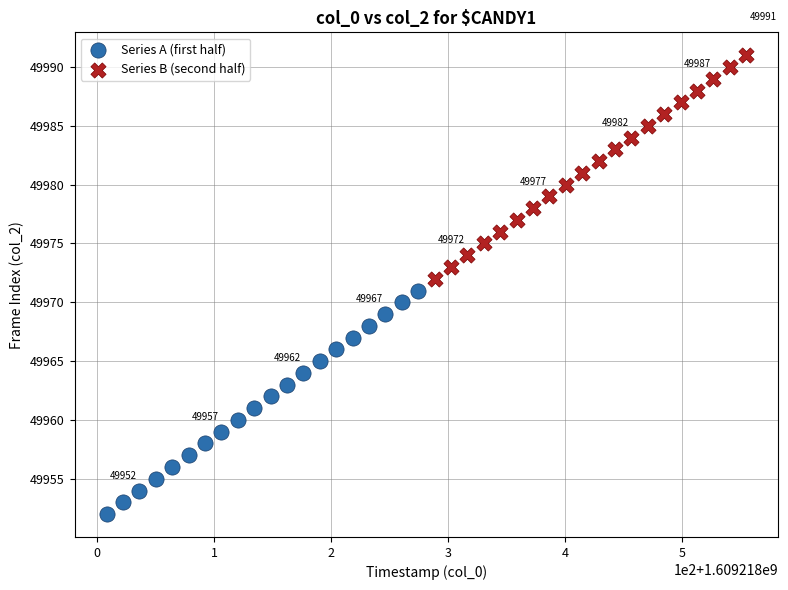

Which series reaches the maximum Y coordinate?

Series B (second half)